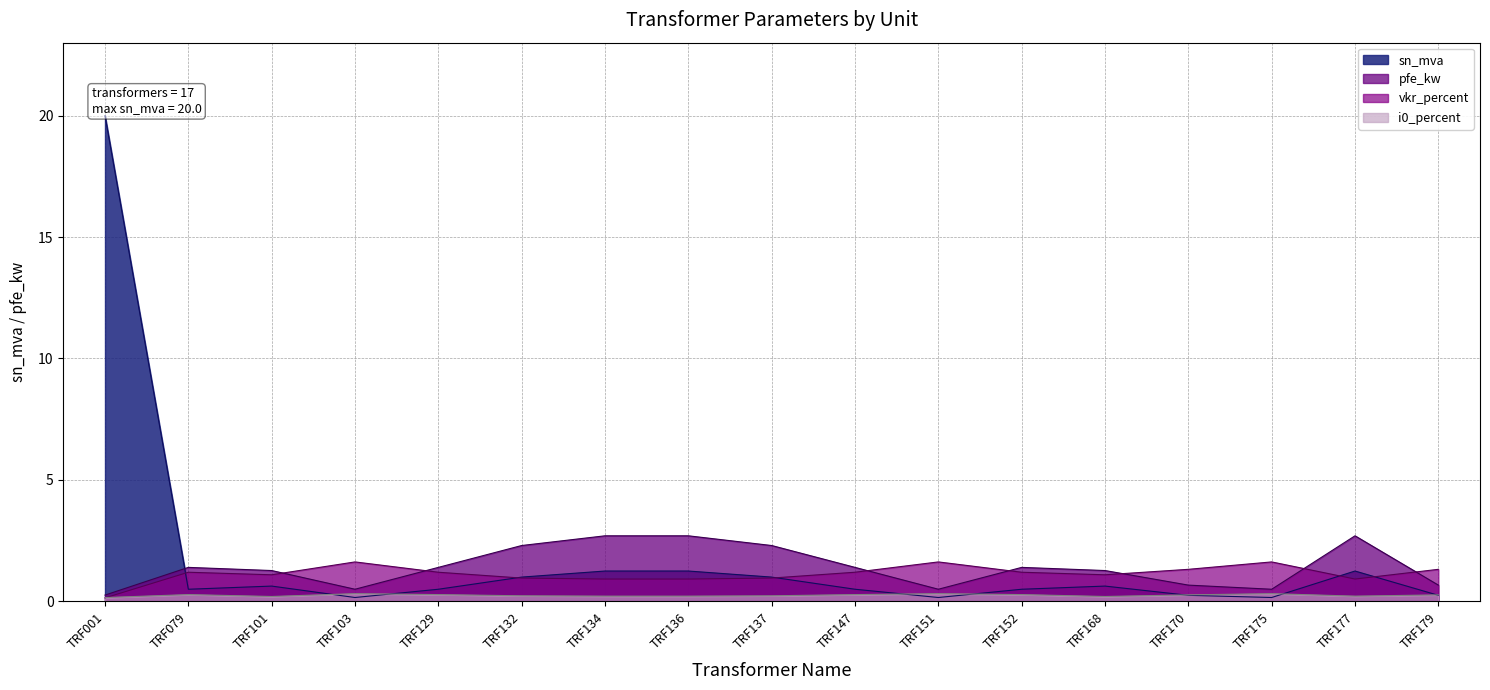

Reading left to right, list all the values displayed in this chart.

sn_mva: 20.0	0.5	0.6	0.2	0.5	1.0	1.2	1.2	1.0	0.5	0.2	0.5	0.6	0.2	0.2	1.2	0.2
vkr_percent: 0.1	1.2	1.1	1.6	1.2	1.0	0.9	0.9	1.0	1.2	1.6	1.2	1.1	1.3	1.6	0.9	1.3
pfe_kw: 0.3	1.4	1.3	0.5	1.4	2.3	2.7	2.7	2.3	1.4	0.5	1.4	1.3	0.7	0.5	2.7	0.7
i0_percent: 0.2	0.3	0.2	0.3	0.3	0.2	0.2	0.2	0.2	0.3	0.3	0.3	0.2	0.3	0.3	0.2	0.3